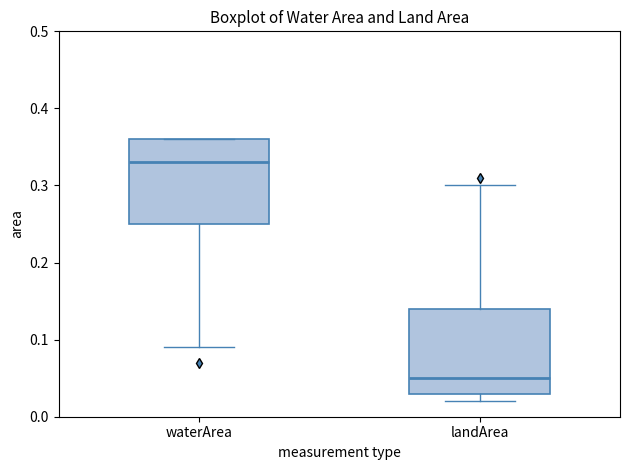

Which box has the lowest median line?

landArea